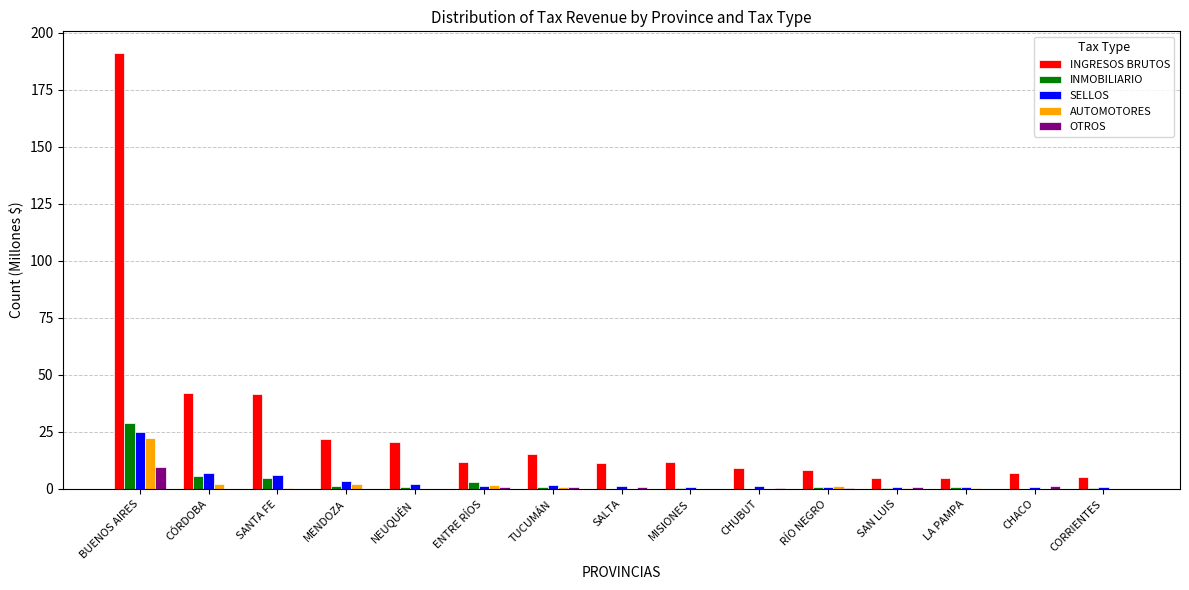

Is it true that INGRESOS BRUTOS equals 41.5 at SANTA FE?

True